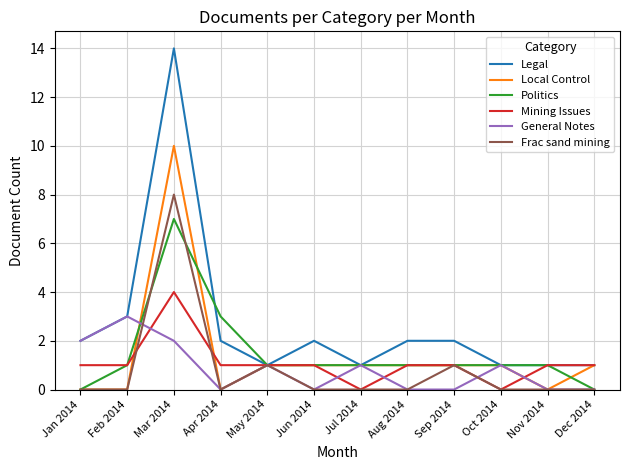

True or false: Mining Issues has a value of 3 at Oct 2014.

False